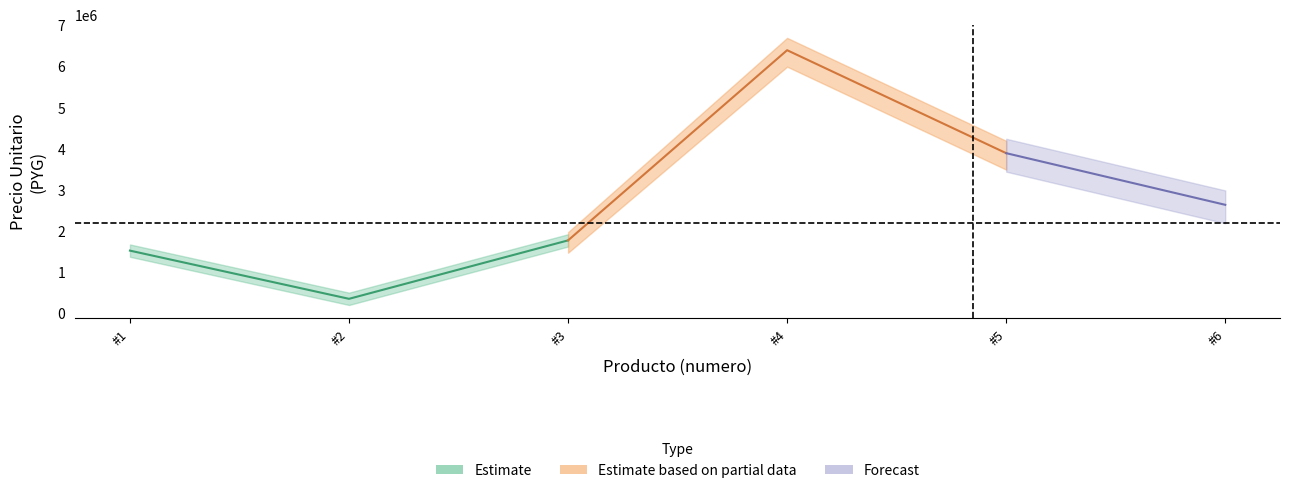

What is the sum of all values?

16543220